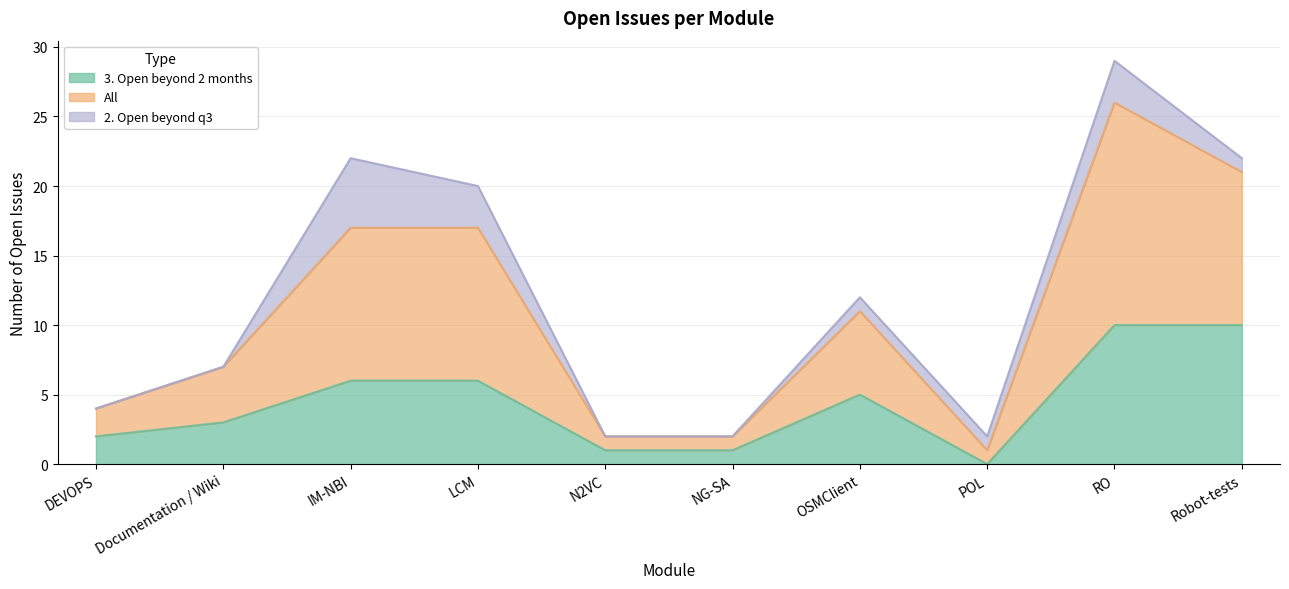

True or false: All has more than 2 points higher than both neighbors.

True